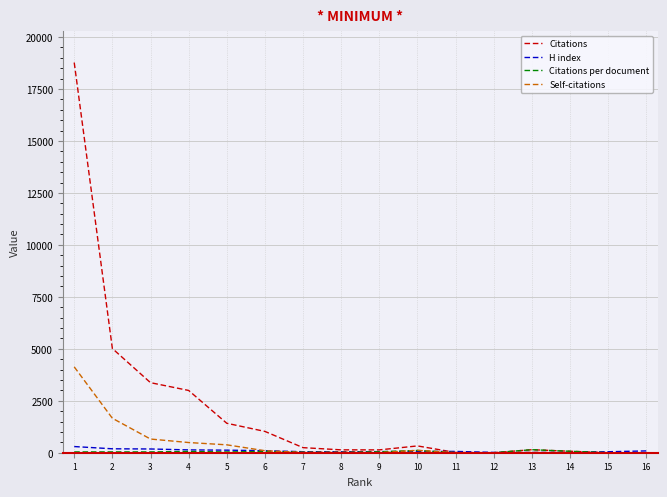

What is the difference between the Self-citations values at 13 and 6?

81.0